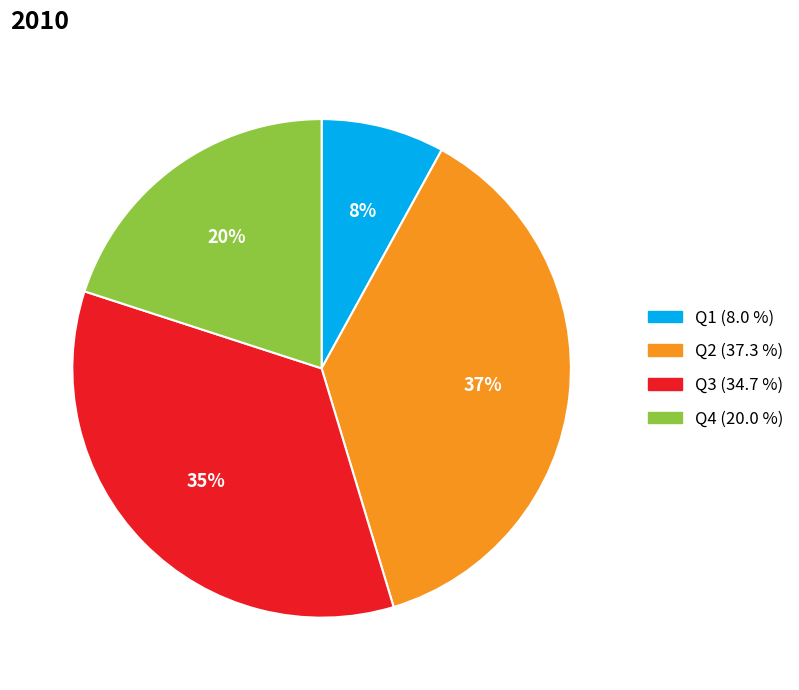

True or false: Q3 accounts for 35% of the total.

True